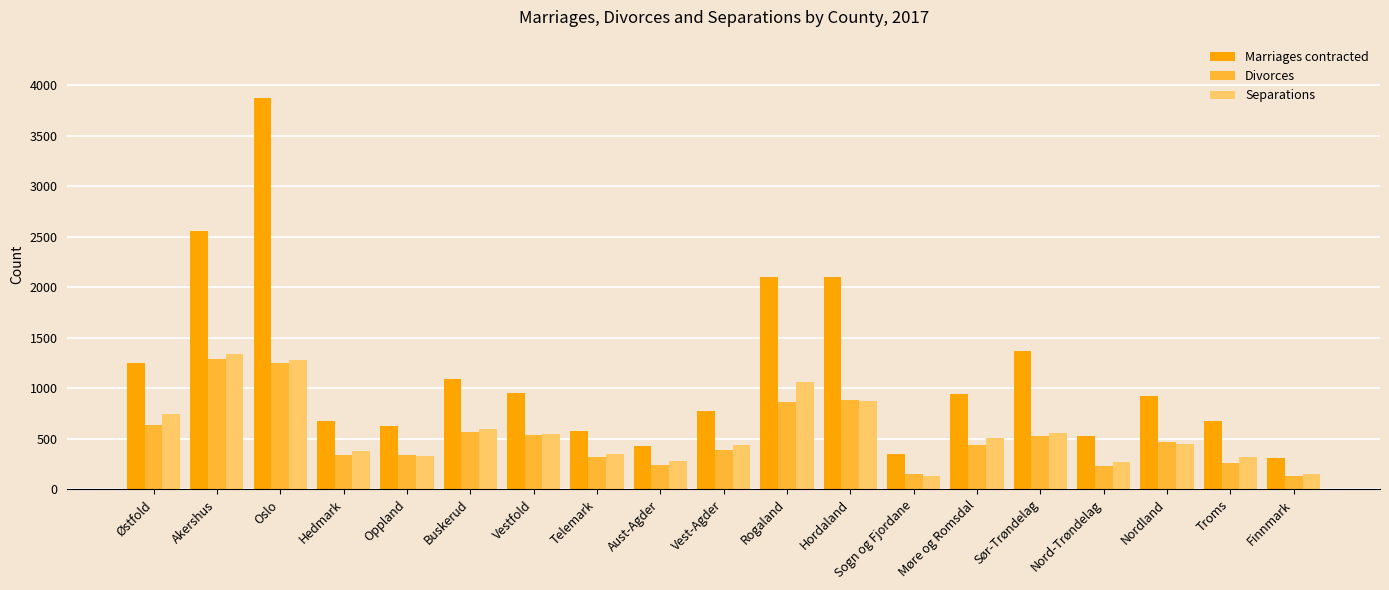

At which category is the sum across all series the highest?

Oslo